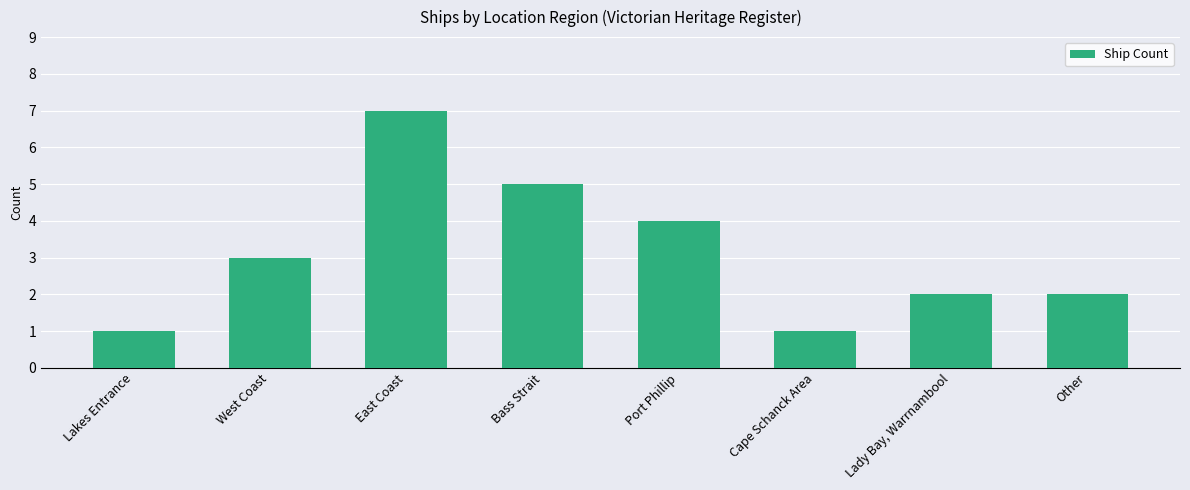

The value at East Coast is 7. True or false?

True